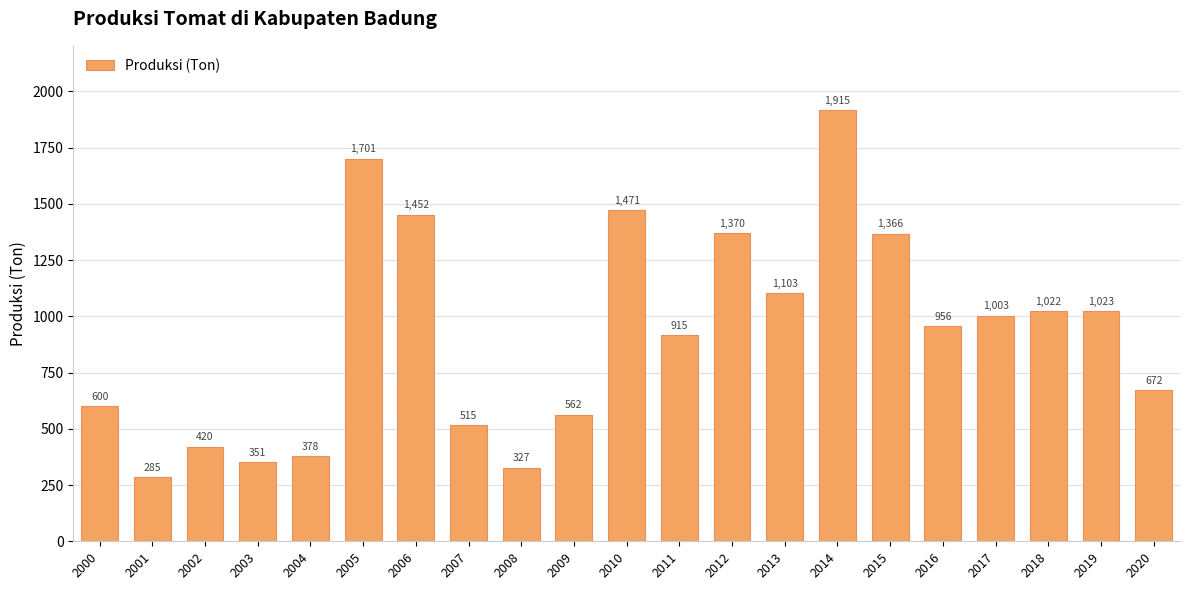

What is the maximum value shown in the chart?

1915